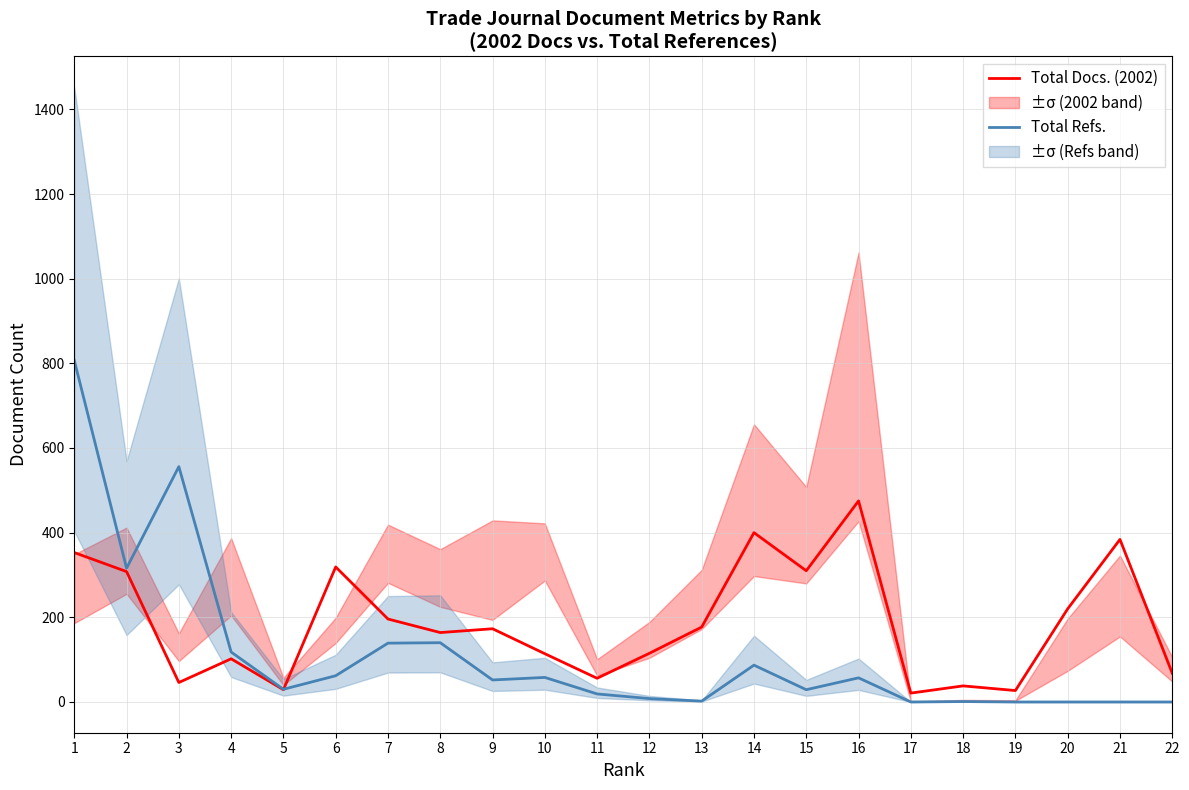

Where is Total Refs. nearest to the value 403?

2